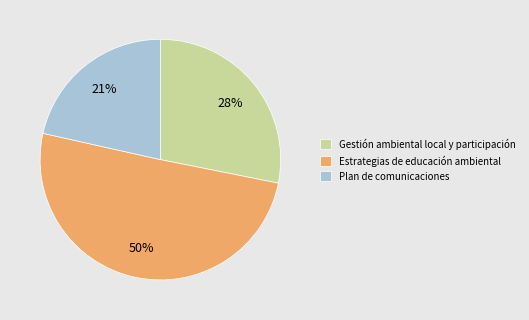

Does Plan de comunicaciones account for over 50% of the chart?

No